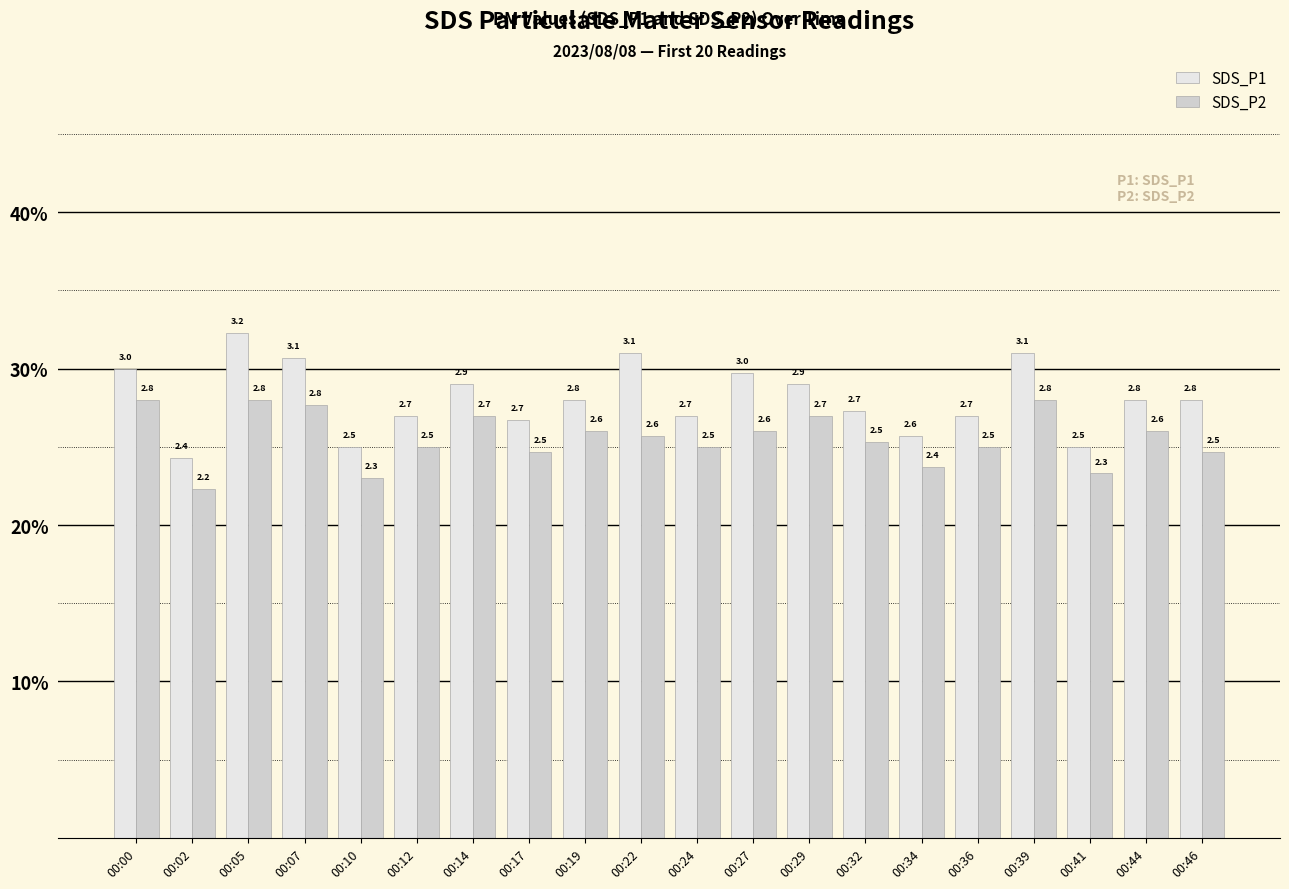

Are the bars horizontal?

No